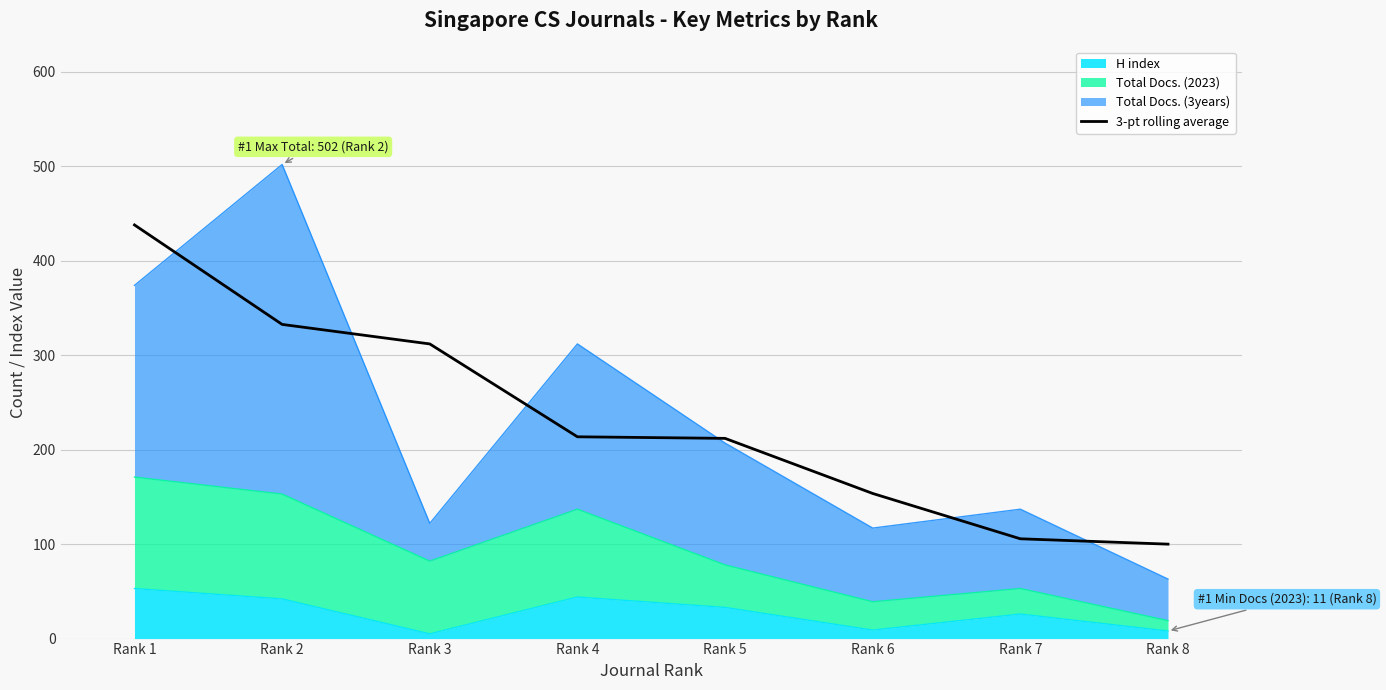

True or false: the data has more than 1 interior local peaks.

False